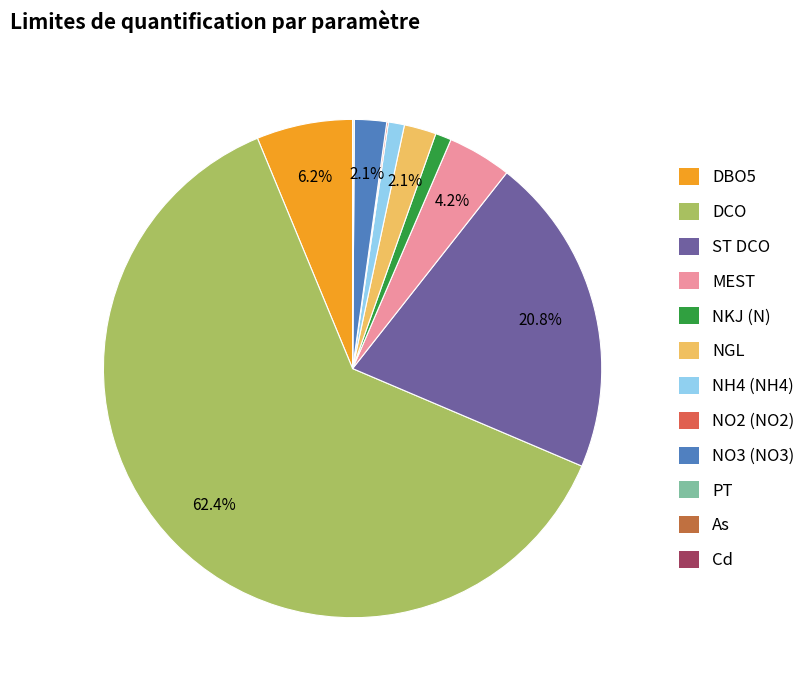

Which has a higher value, PT or Cd?

PT